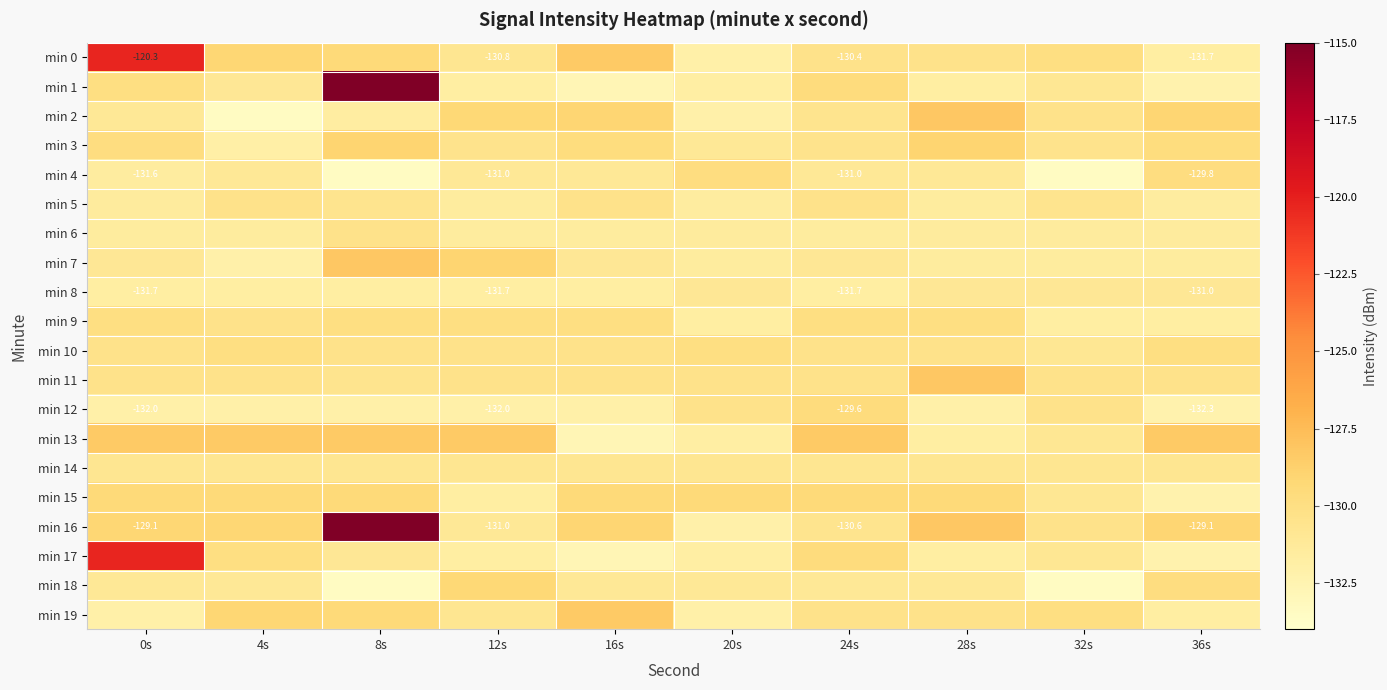

What is the average value of the min 19 series?

-130.4